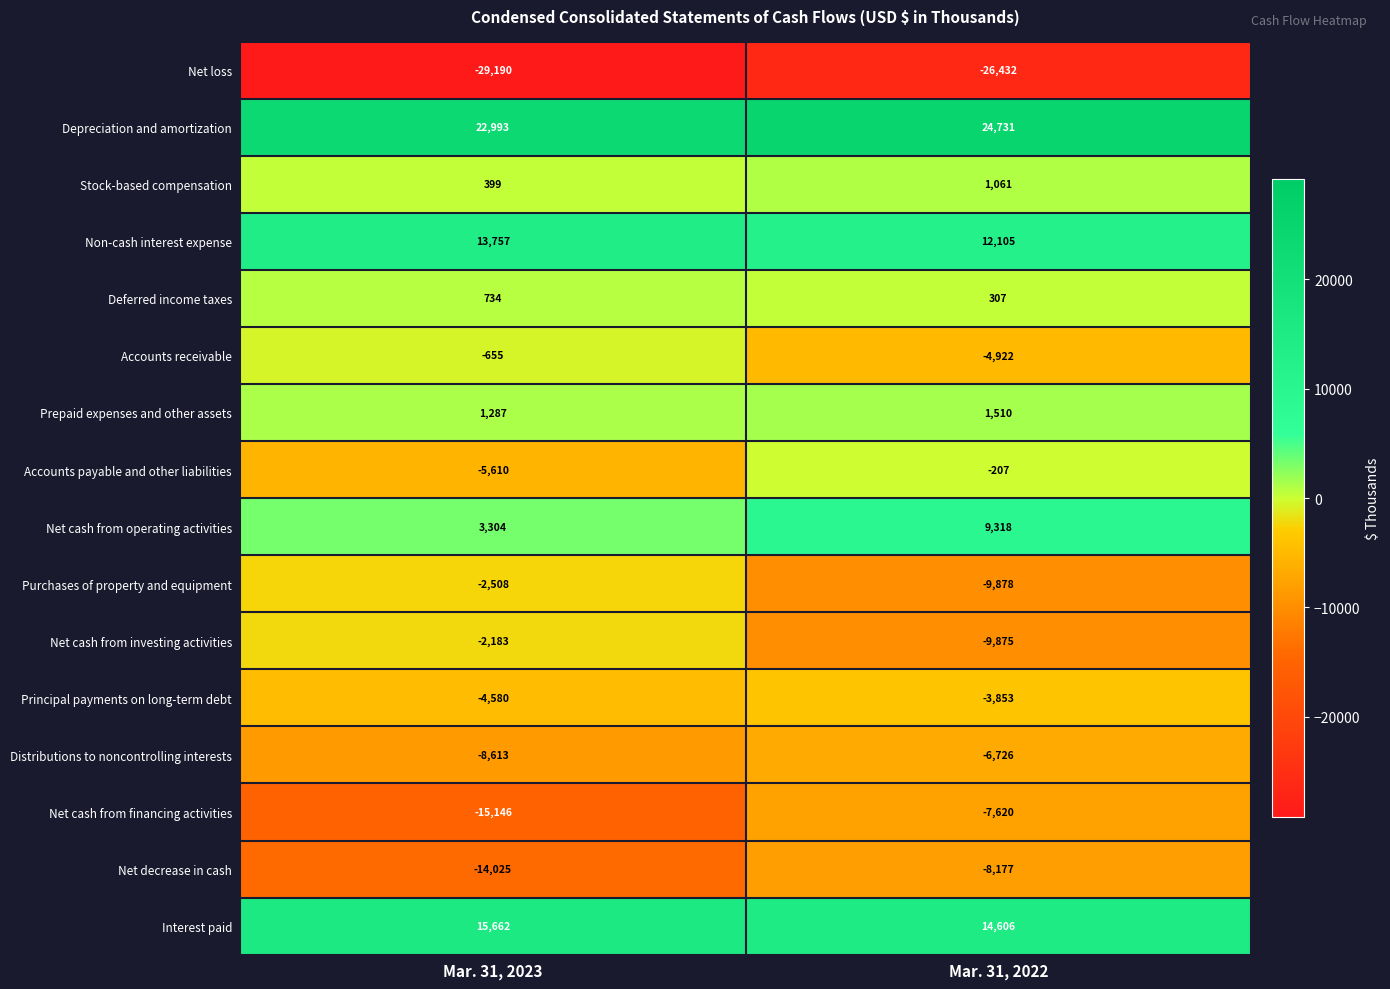

What is the difference between the highest and lowest values at Mar. 31, 2022?

51163